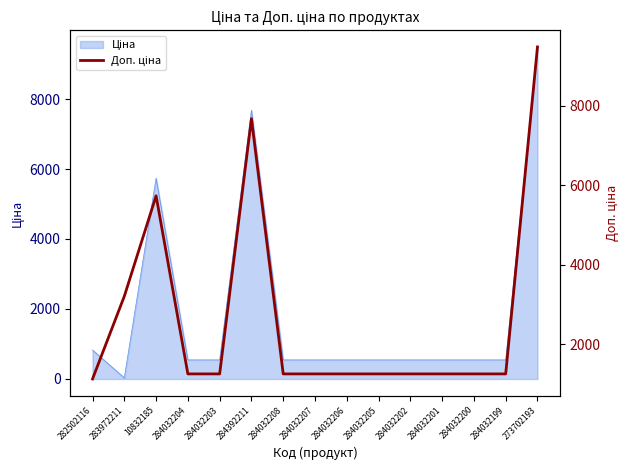

Reading left to right, list all the values displayed in this chart.

1121.5	3205.0	5736.9	1249.1	1249.1	7680.9	1249.1	1249.1	1249.1	1249.1	1249.1	1249.1	1249.1	1249.1	9488.2